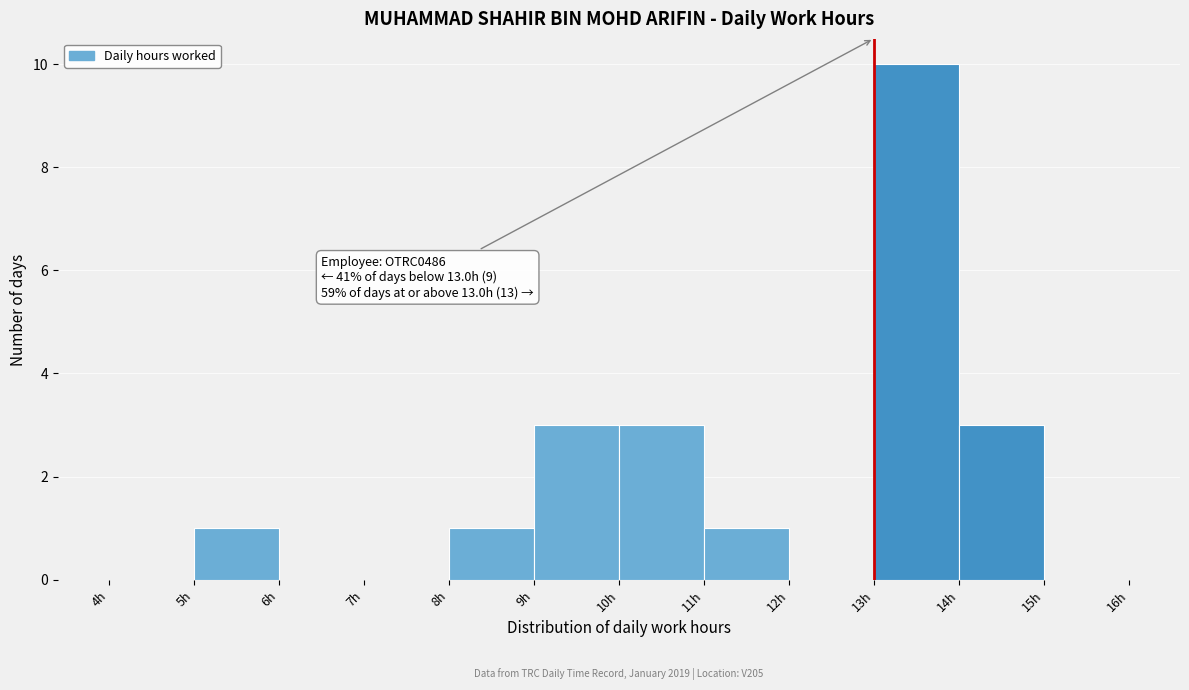

Which range on the x-axis has the tallest bar?

13 to 14